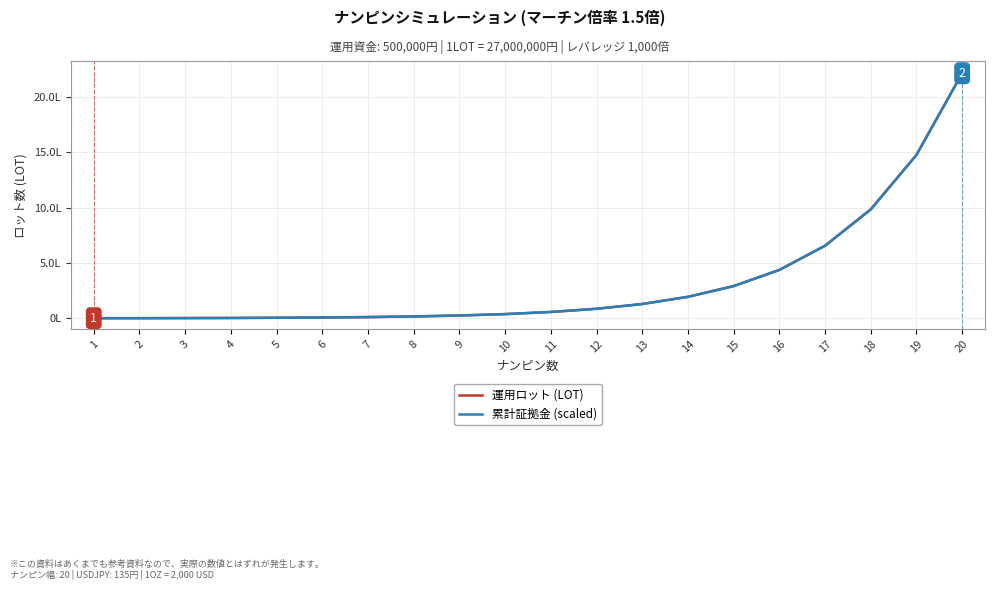

What are all the series names shown in the legend?

運用ロット (LOT), 累計証拠金 (scaled)